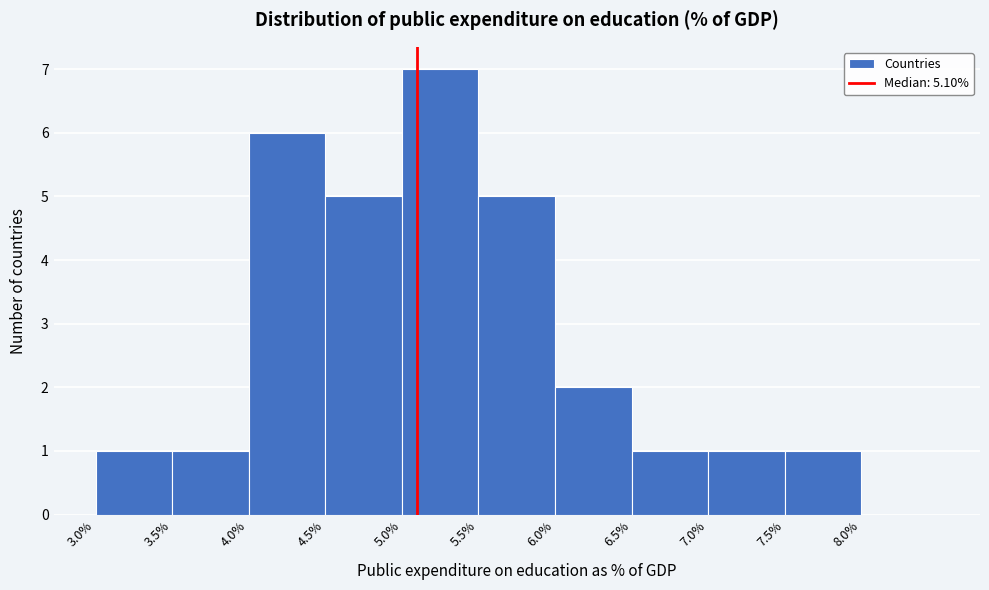

Reading left to right, transcribe this chart: for each bar, give the range it covers on the x-axis and its height. The values are not printed on the chart, so give them approximately, as read against the axis.

3.0 to 3.5: 1
3.5 to 4.0: 1
4.0 to 4.5: 6
4.5 to 5.0: 5
5.0 to 5.5: 7
5.5 to 6.0: 5
6.0 to 6.5: 2
6.5 to 7.0: 1
7.0 to 7.5: 1
7.5 to 8.0: 1
8.0 to 8.5: 0